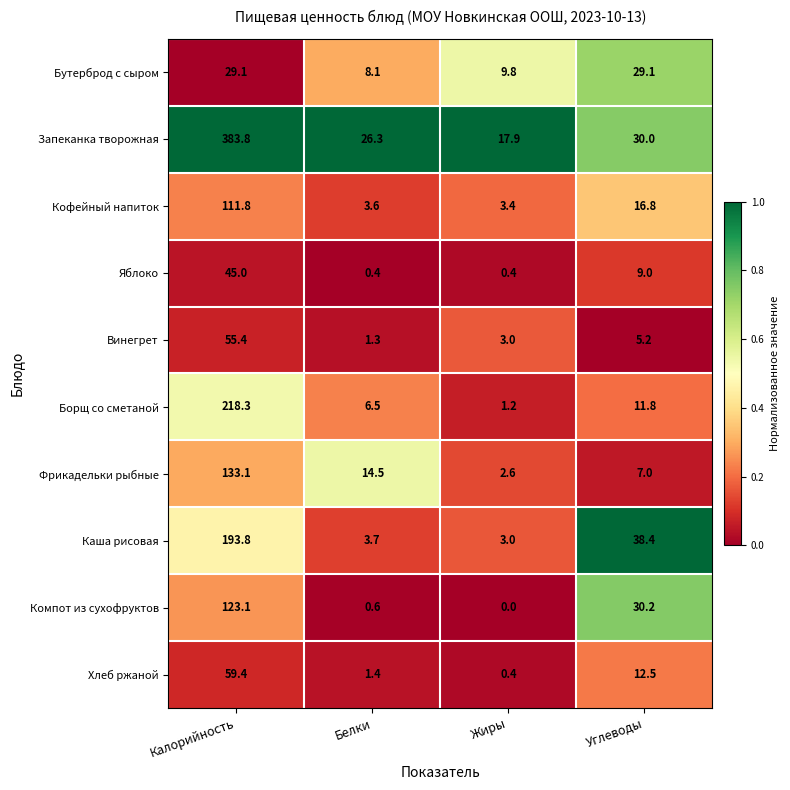

At which label does Хлеб ржаной first exceed 12?

Калорийность